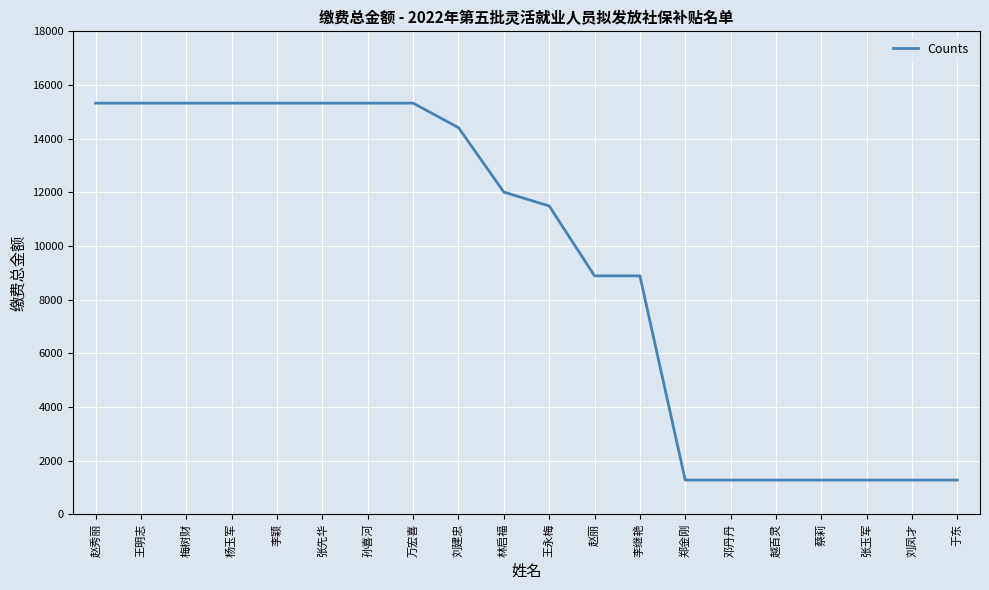

Between 赵丽 and 于东, which is larger?

赵丽